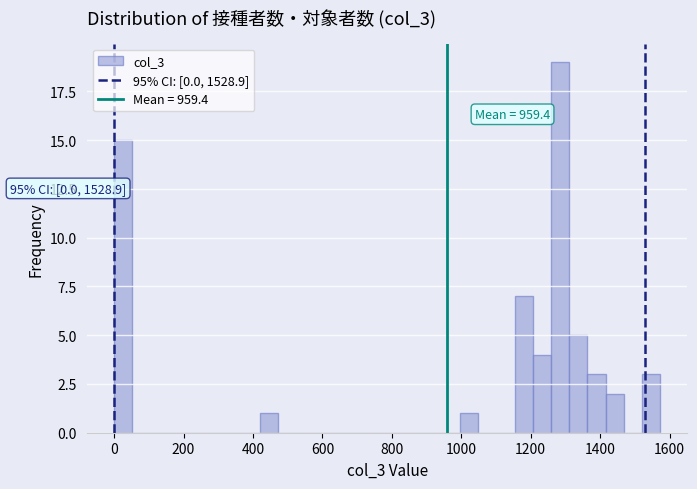

Read against the x-axis, roughly where is the centre of the tallest bar?

1280